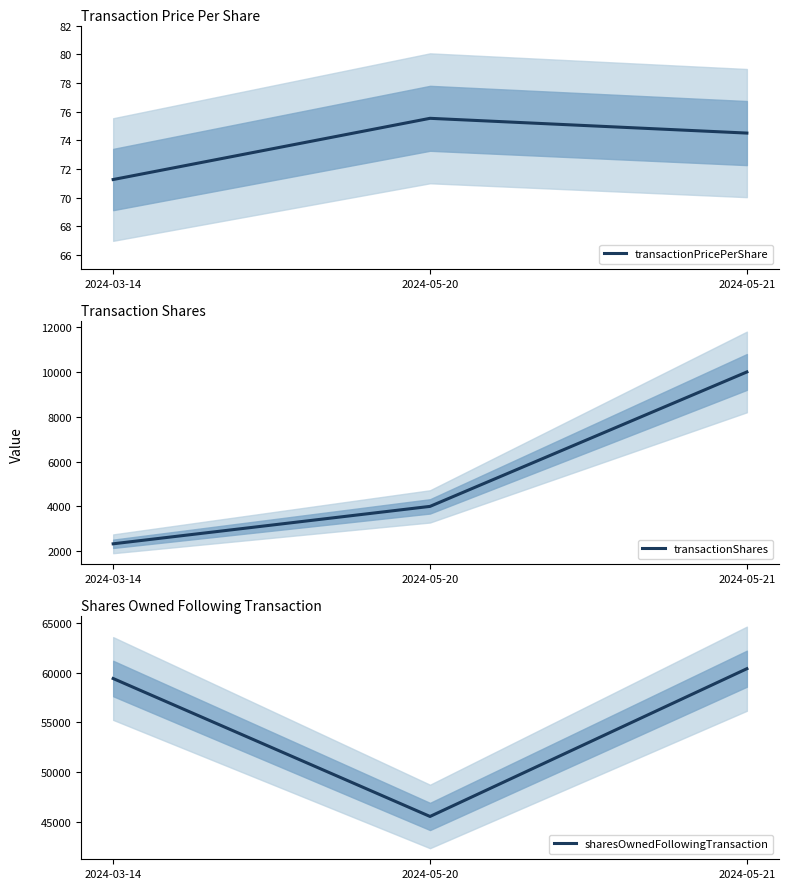

Is it true that sharesOwnedFollowingTransaction equals 60395.0 at 2024-05-21?

True